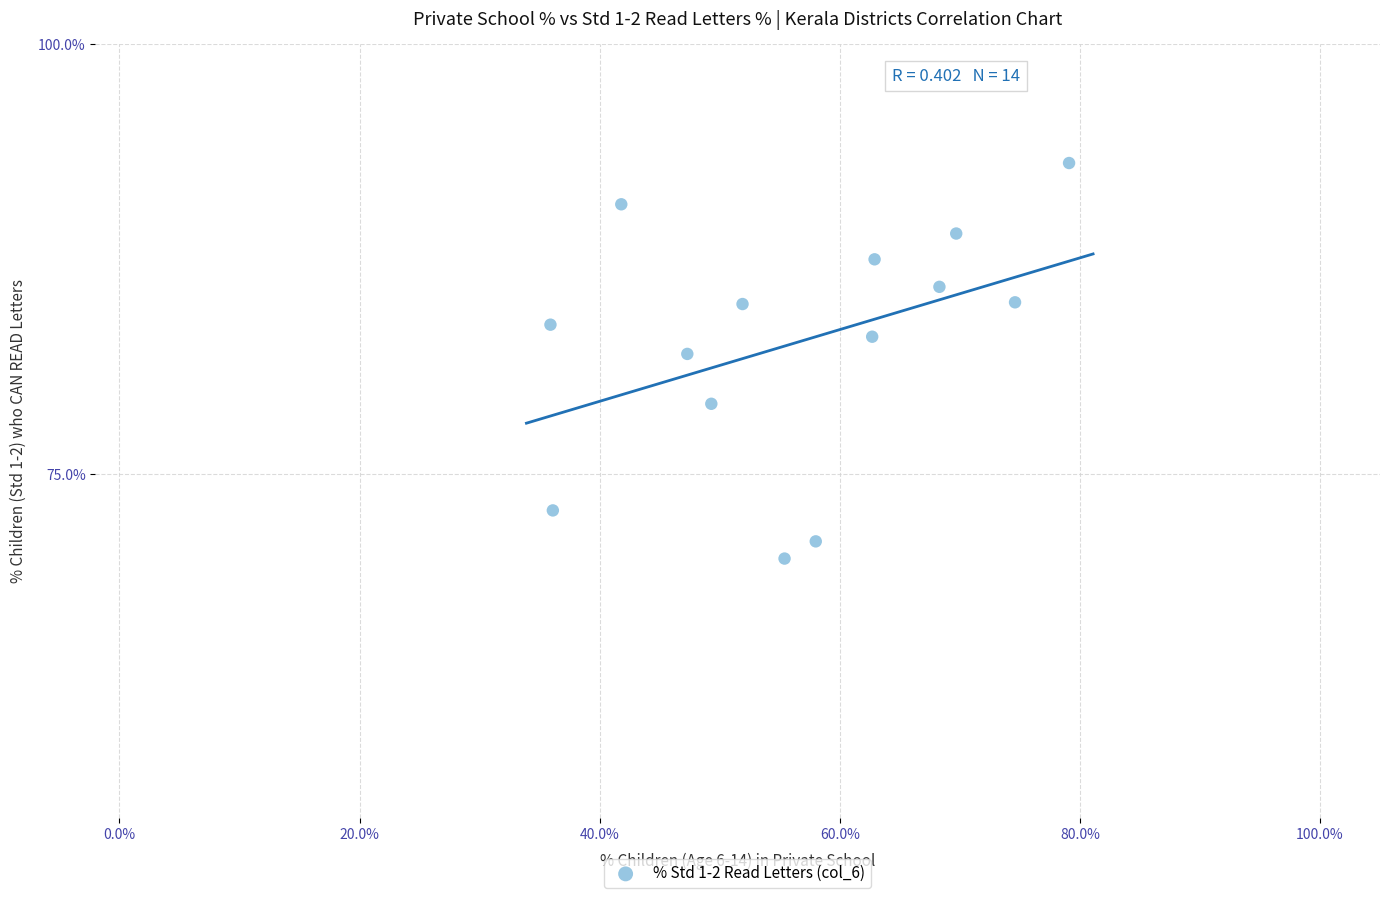

What is the range of X values (max minus min)?

43.2